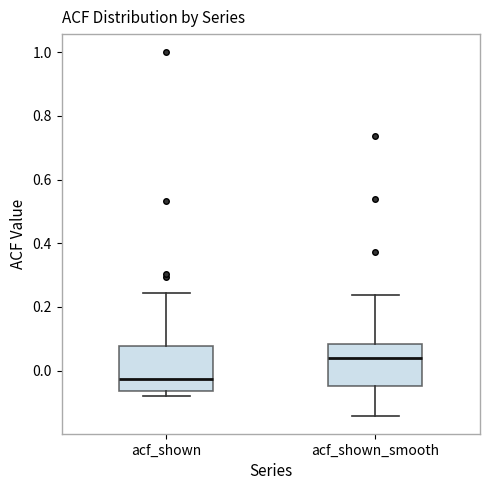

Reading left to right, transcribe this box plot: for each box, give where its median line is, the range the box spans, and where its two whiskers end, as read against the y-axis. The values are not printed on the chart, so give them approximately, as read against the axis.

acf_shown: median -0.02, box -0.06 to 0.08, whiskers -0.08 to 0.24
acf_shown_smooth: median 0.04, box -0.04 to 0.08, whiskers -0.14 to 0.24